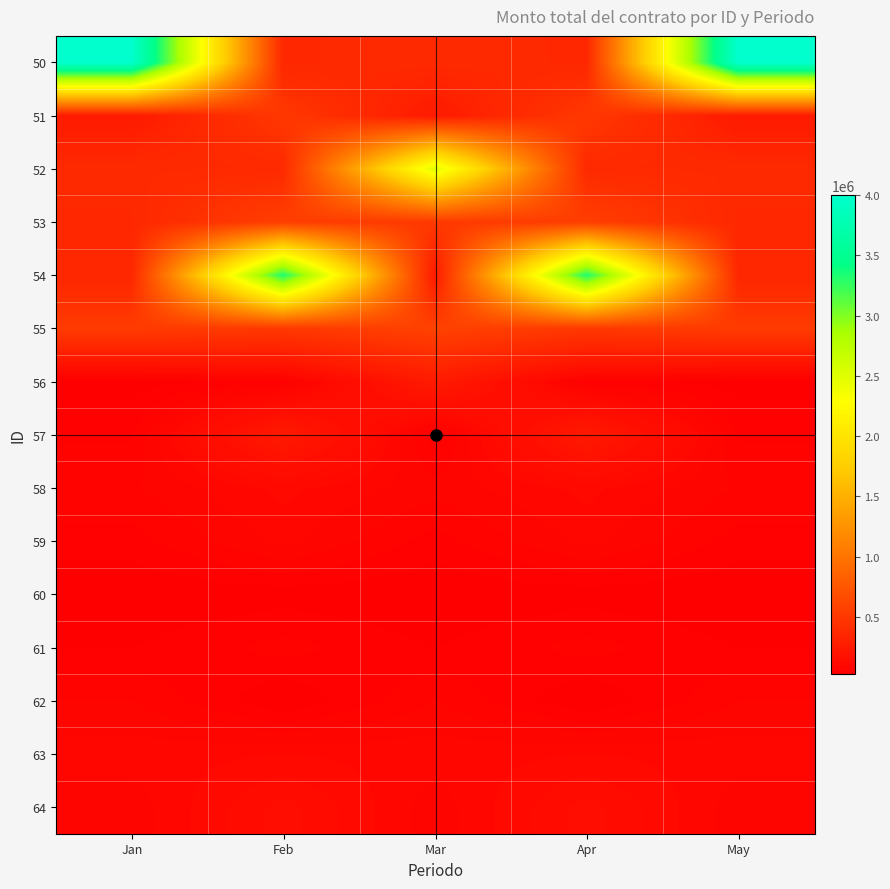

How many distinct data groups are displayed?

15